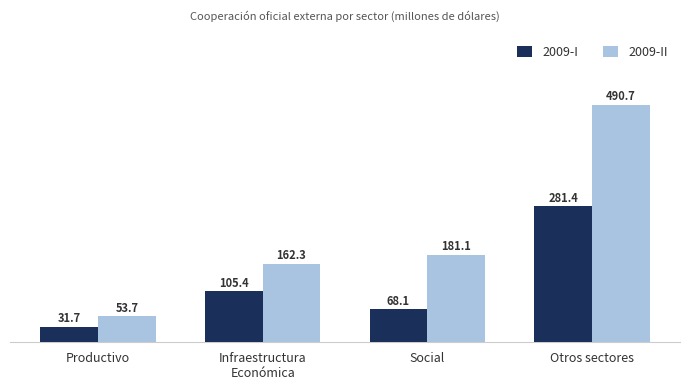

Which category has the highest value in the 2009-II series?

Otros sectores